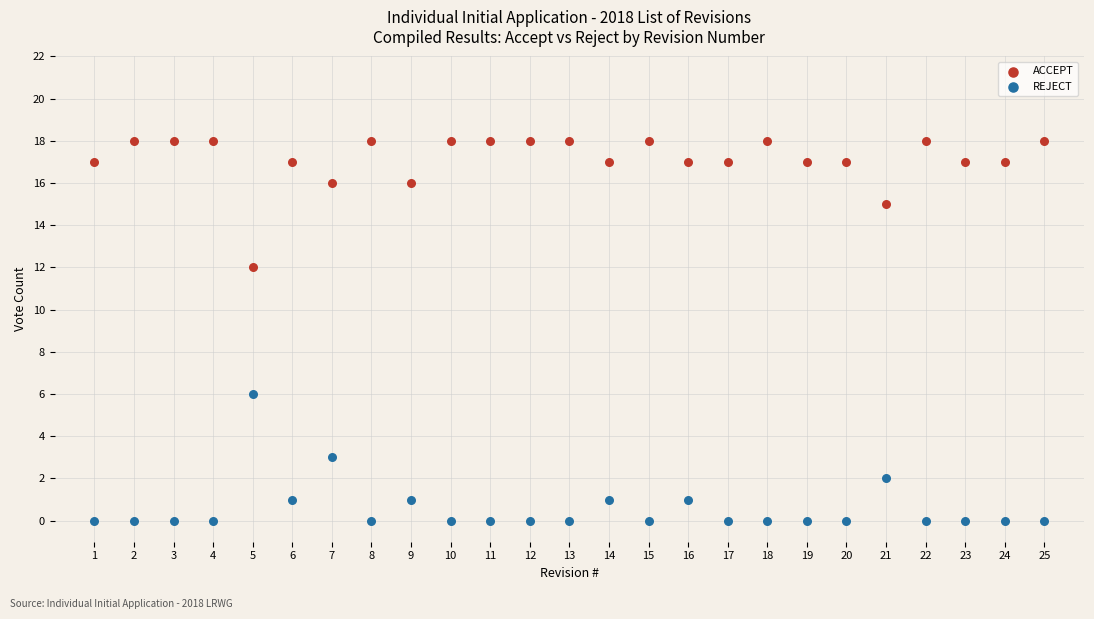

Which series reaches the maximum Y coordinate?

ACCEPT